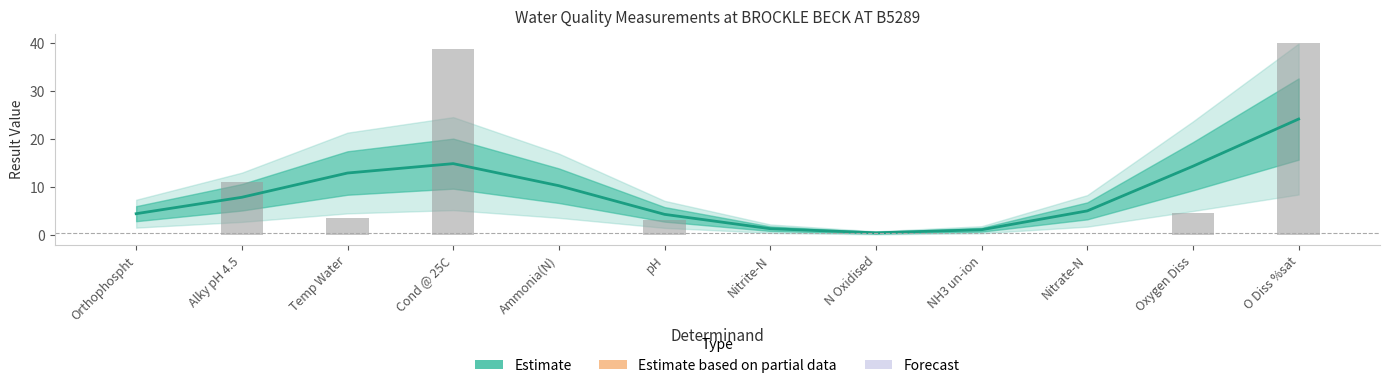

Is it true that the value at Alky pH 4.5 is 16.7?

False